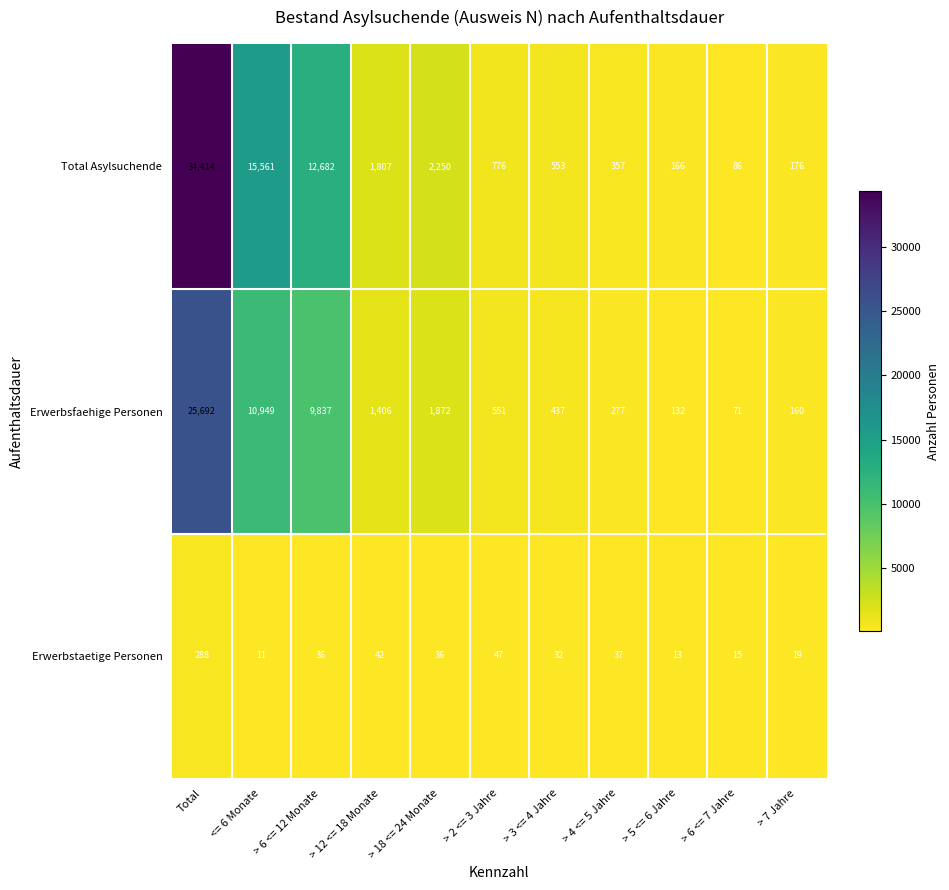

What is the difference between the Erwerbsfaehige Personen values at > 5 <= 6 Jahre and > 6 <= 12 Monate?

9705